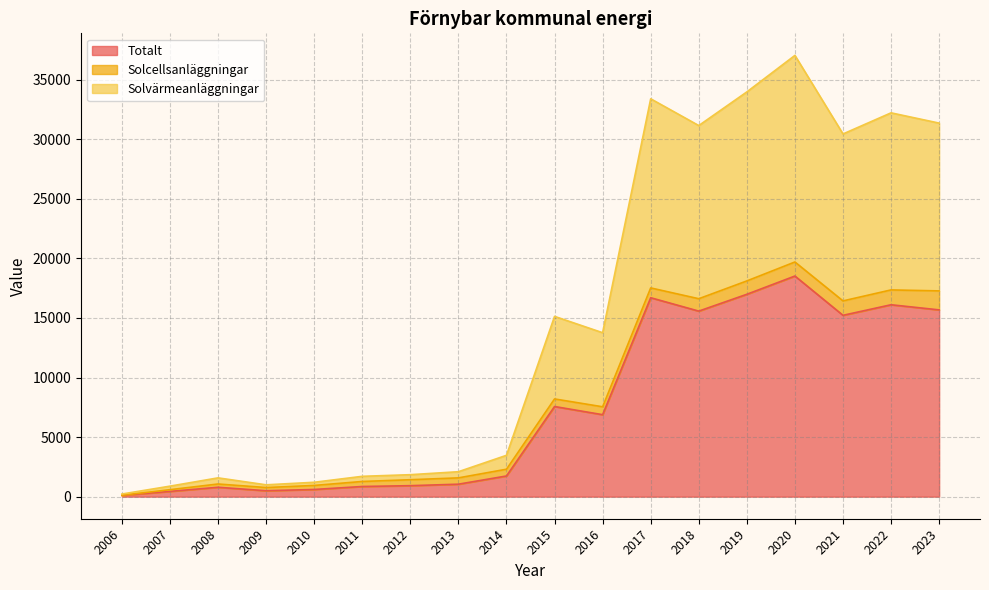

What is the sum of the Solvärmeanläggningar values at 2016 and 2011?

15465.3